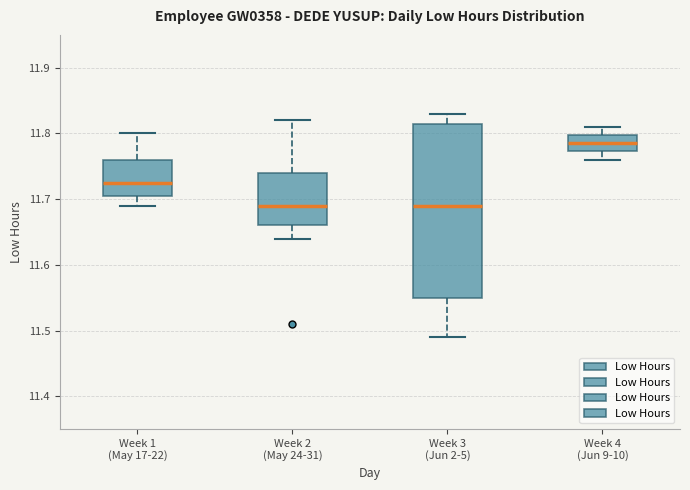

Reading left to right, read every box against the y-axis: the position of its median line, the range the box covers, and the ends of its whiskers. The values are not printed on the chart, so give them approximately, as read against the axis.

Week 1 (May 17-22): median 11.73, box 11.71 to 11.76, whiskers 11.69 to 11.80
Week 2 (May 24-31): median 11.69, box 11.66 to 11.74, whiskers 11.64 to 11.82
Week 3 (Jun 2-5): median 11.69, box 11.55 to 11.82, whiskers 11.49 to 11.83
Week 4 (Jun 9-10): median 11.79, box 11.77 to 11.80, whiskers 11.76 to 11.81